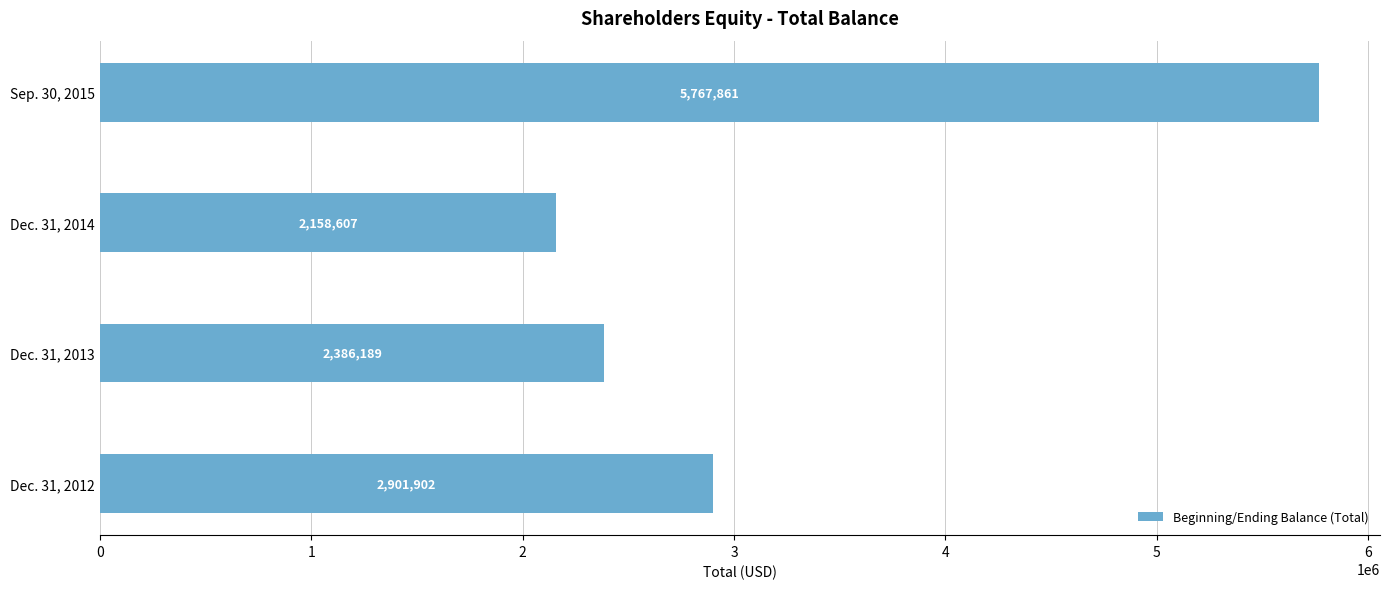

How many bars are there in total?

4